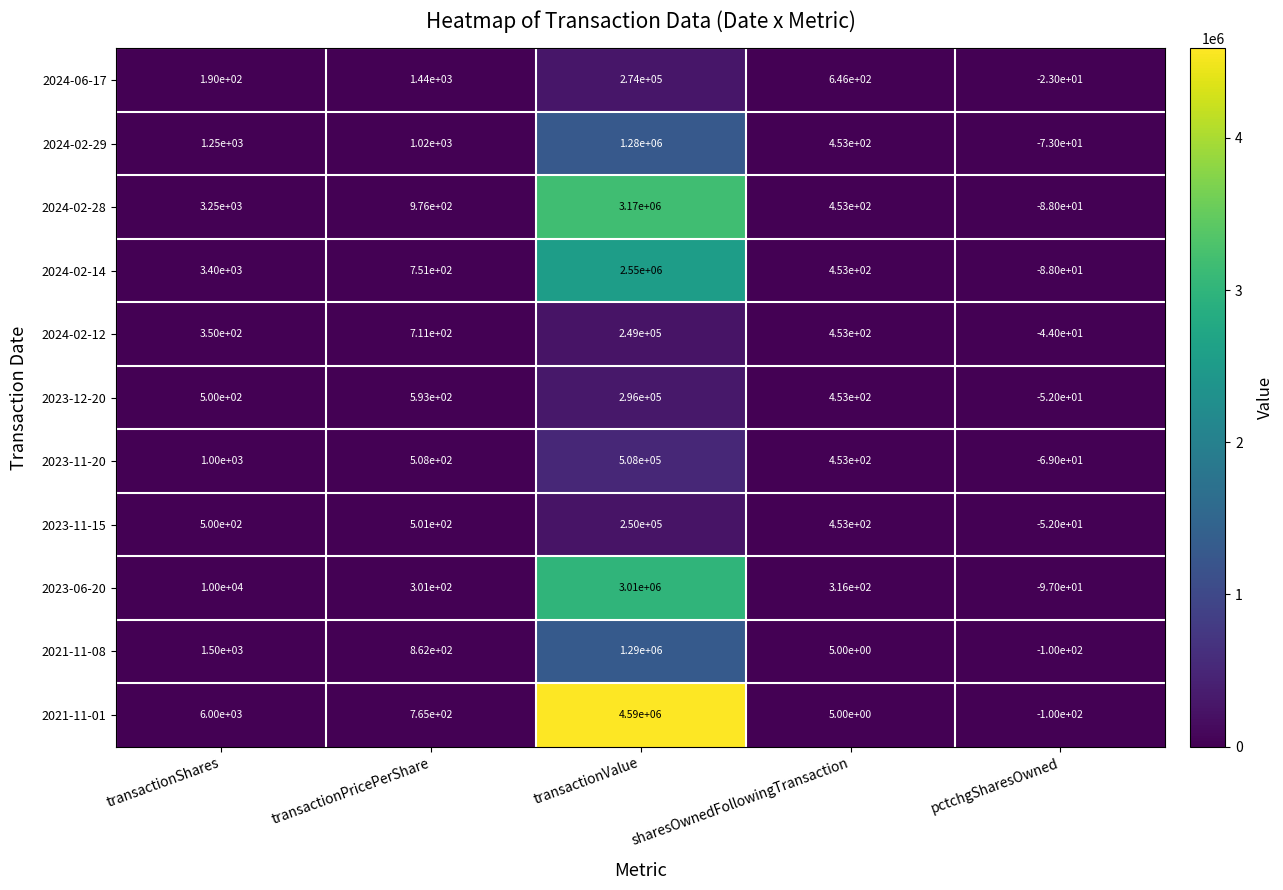

Between transactionValue and sharesOwnedFollowingTransaction, which series saw the biggest shift?

2021-11-01